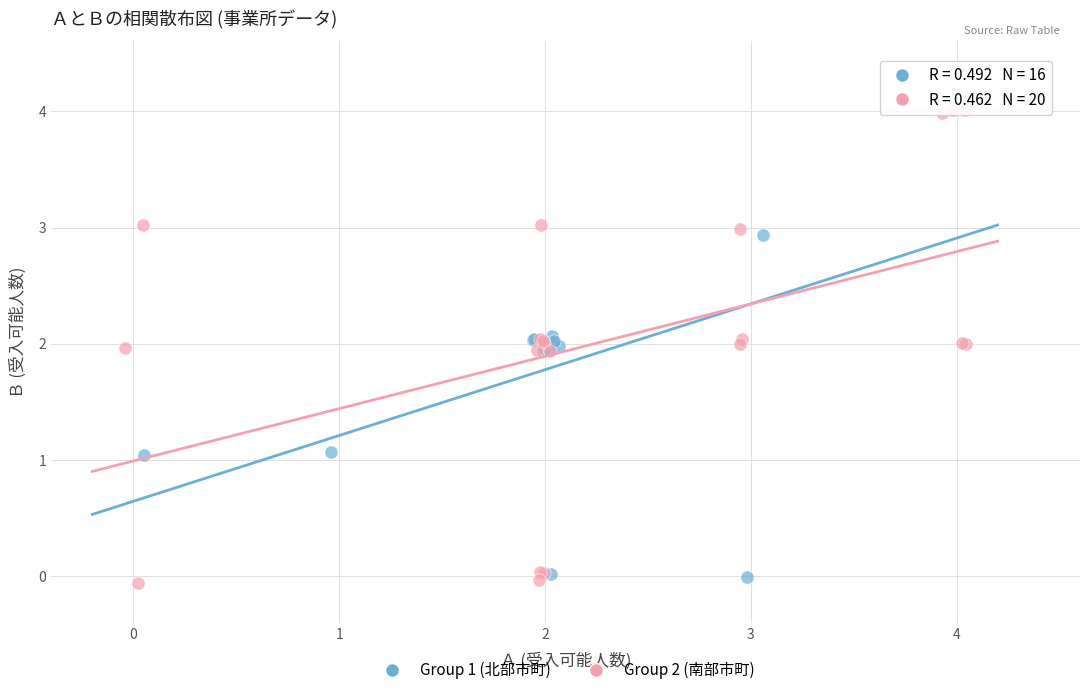

What are all the series names shown in the legend?

Group 1 (北部市町), Group 2 (南部市町)